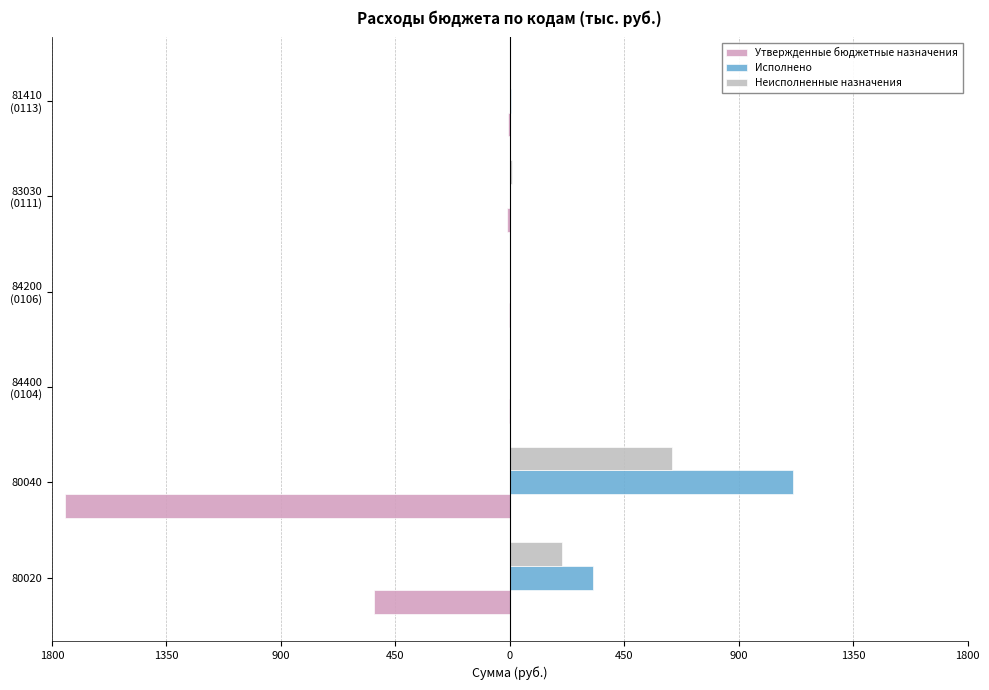

How many positive values does the Исполнено series have?

5